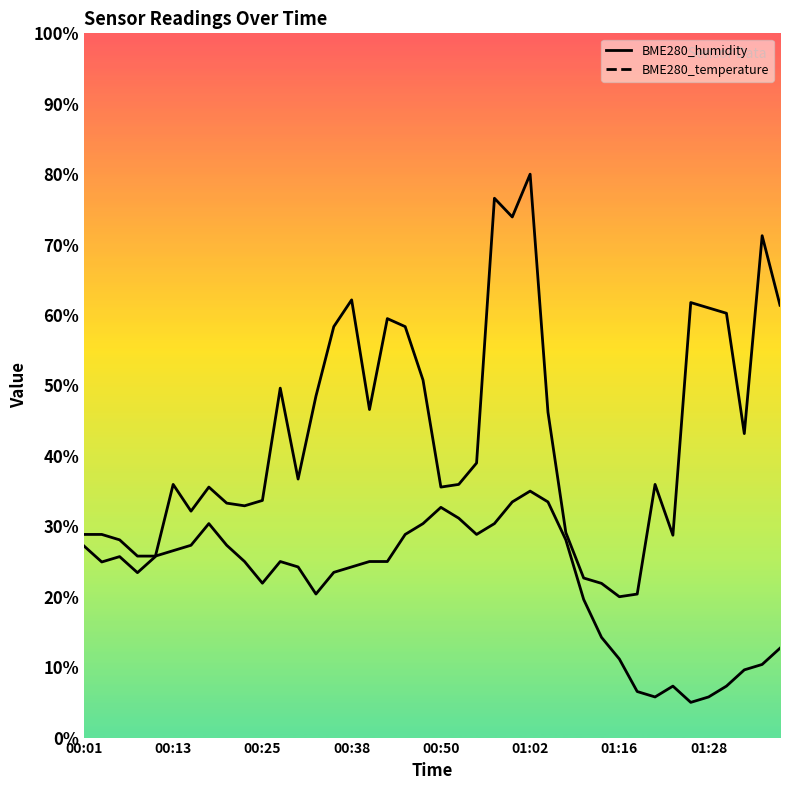

Between 32 and 38, which is larger?

38